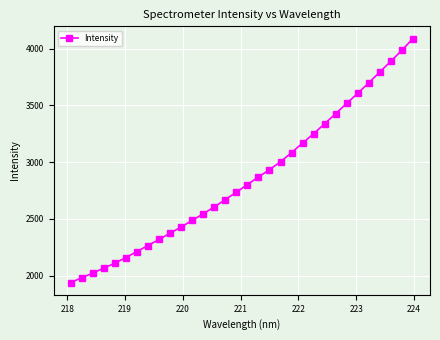

What is the average value?

2855.2